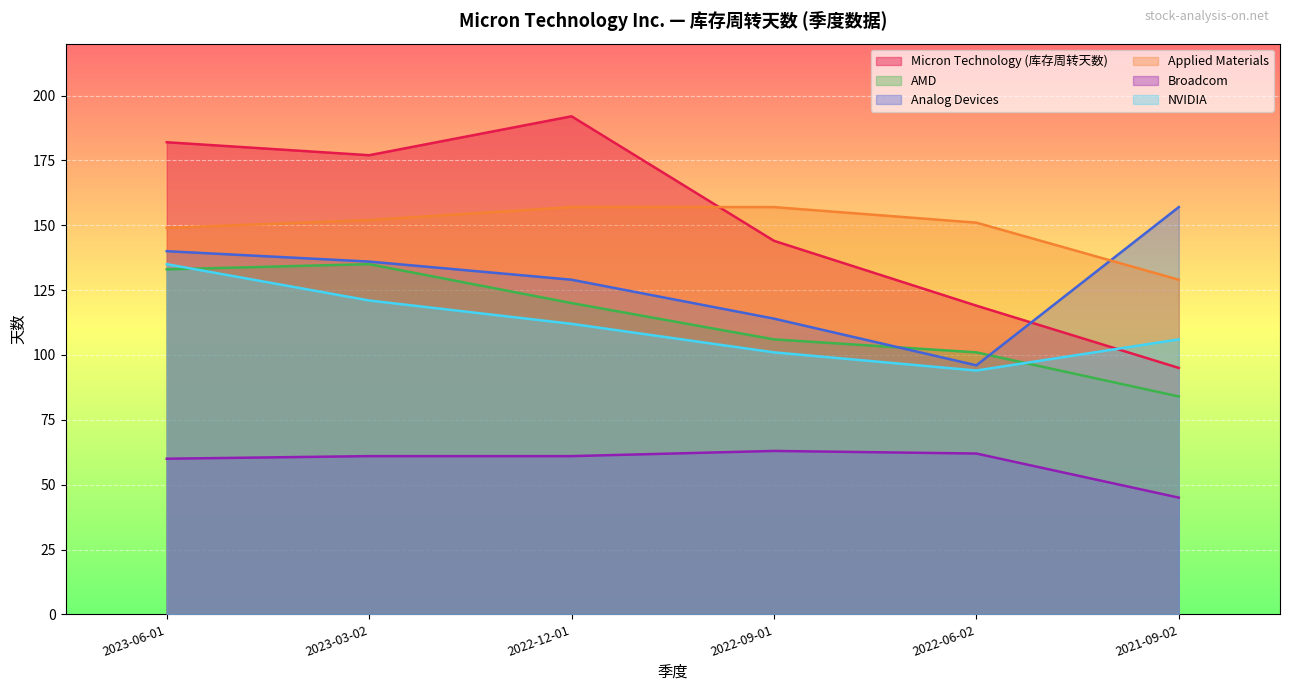

What is the difference between the Broadcom values at 2023-06-01 and 2021-09-02?

15